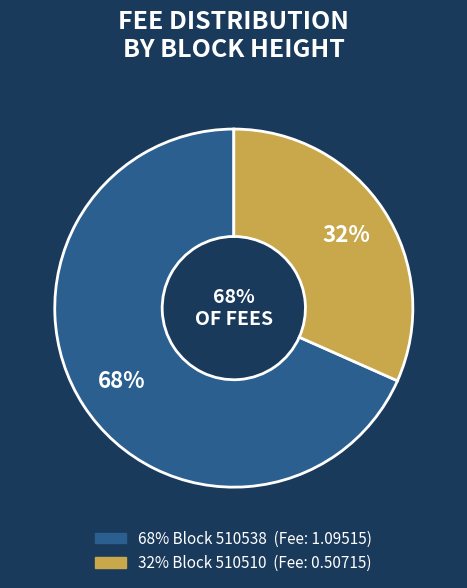

To the nearest percent, what is the average slice percentage?

50%